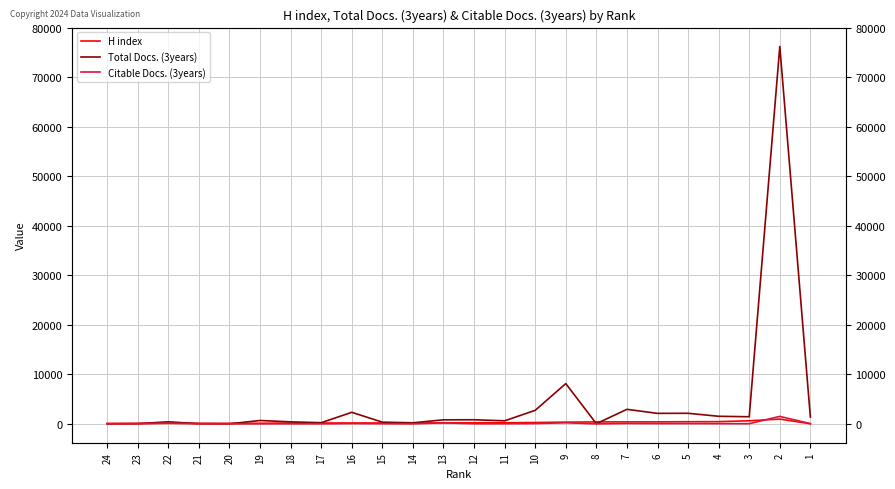

What is the average value of the Total Docs. (3years) series?

4398